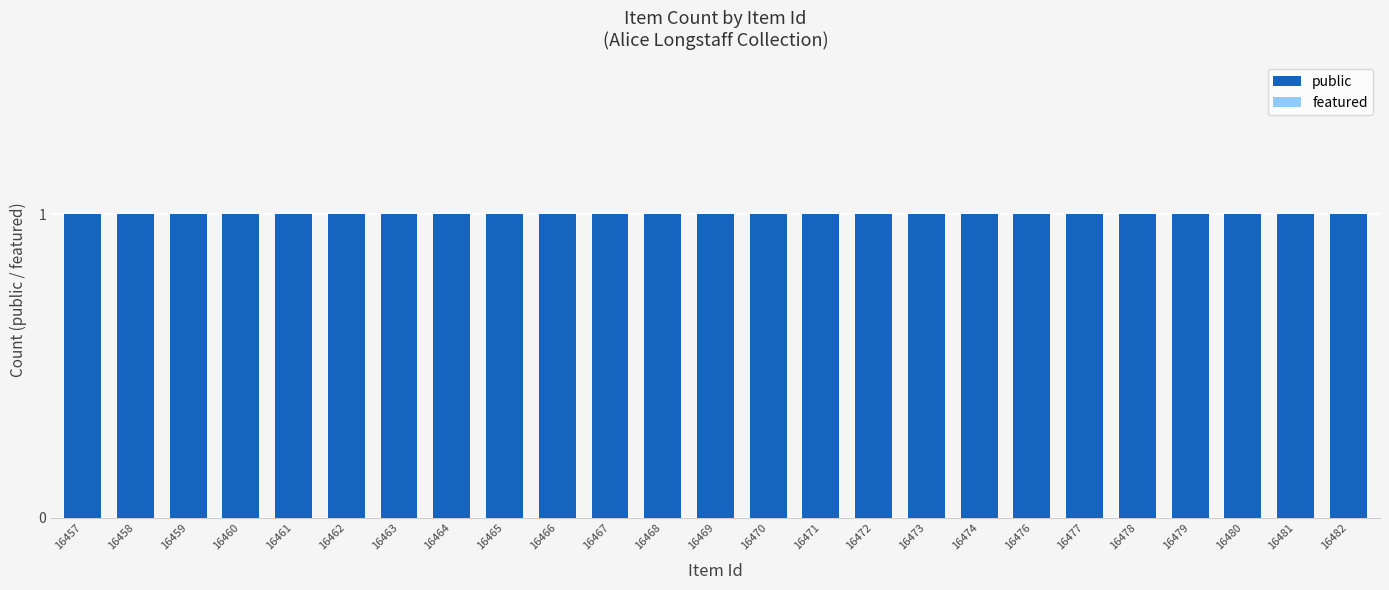

List the labels in order of featured value, smallest first.

16457, 16458, 16459, 16460, 16461, 16462, 16463, 16464, 16465, 16466, 16467, 16468, 16469, 16470, 16471, 16472, 16473, 16474, 16476, 16477, 16478, 16479, 16480, 16481, 16482